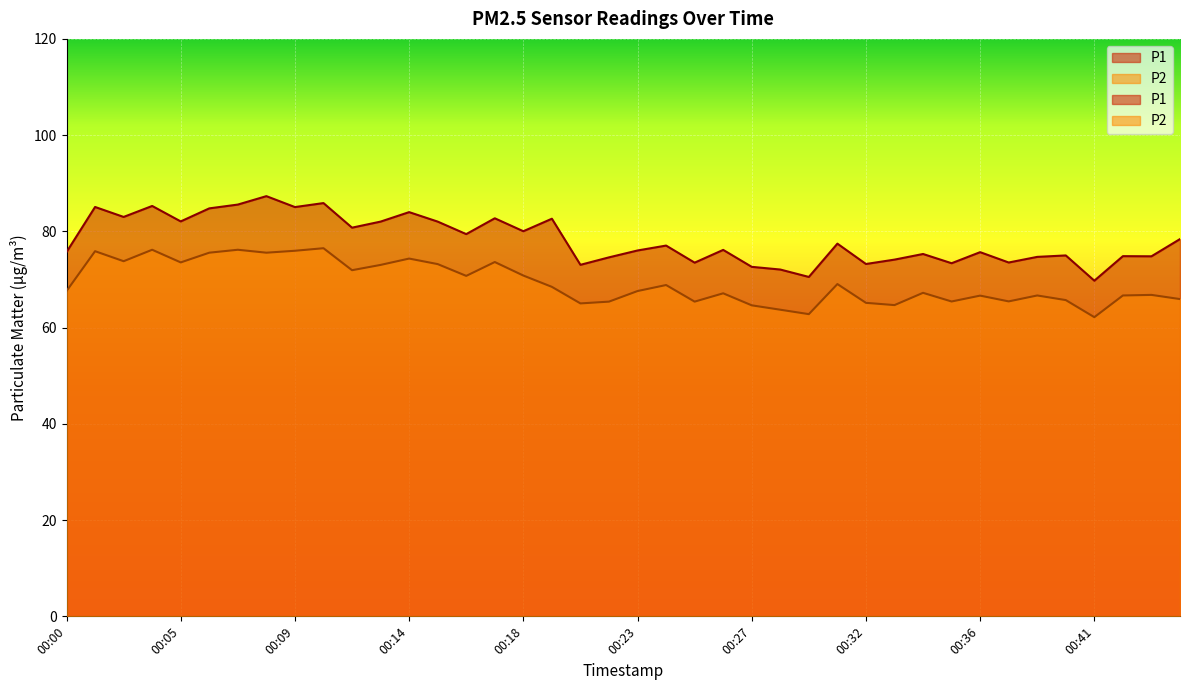

What is the sum of all P1 values?

3129.2